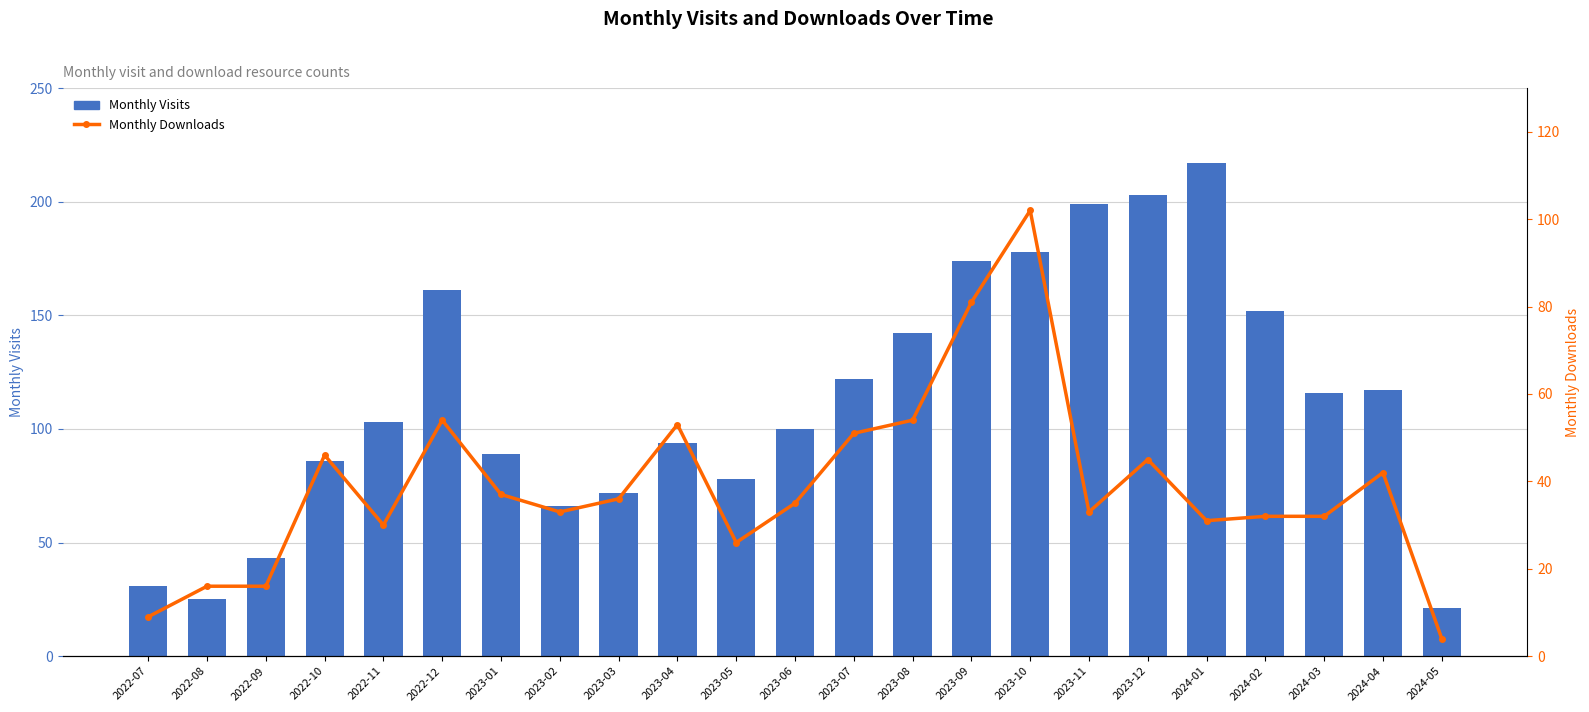

What is the difference between the second highest and second lowest values in the Monthly Downloads series?

72